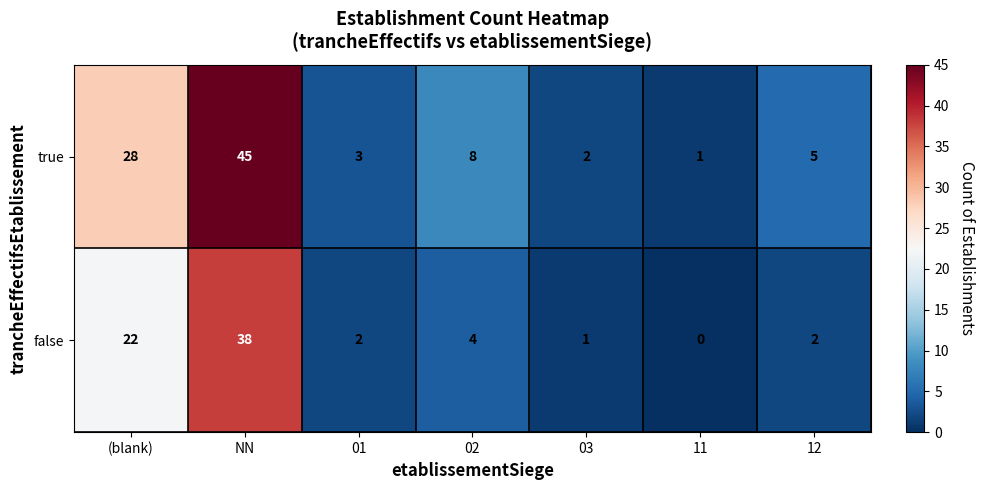

Reading left to right, transcribe all the data shown in this chart.

true: (blank)=28	NN=45	01=3	02=8	03=2	11=1	12=5
false: (blank)=22	NN=38	01=2	02=4	03=1	11=0	12=2